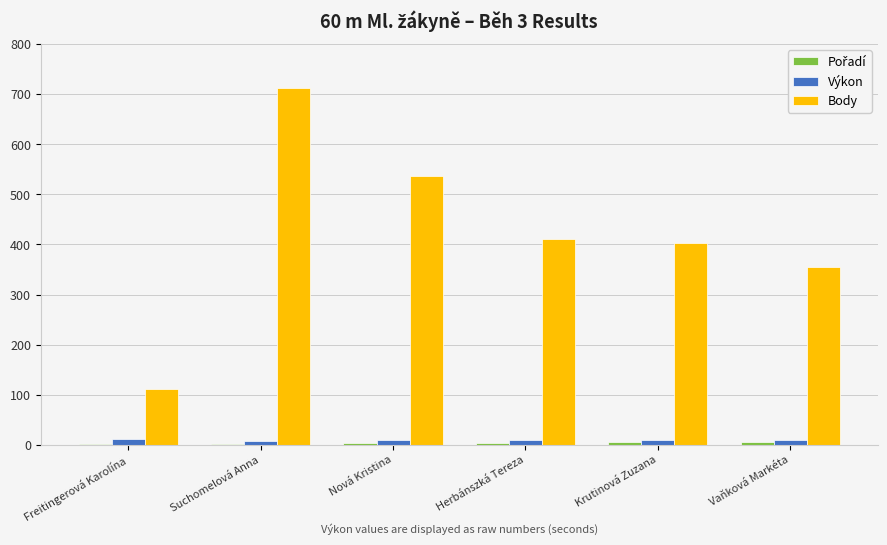

Which series has the largest total across all categories?

Body